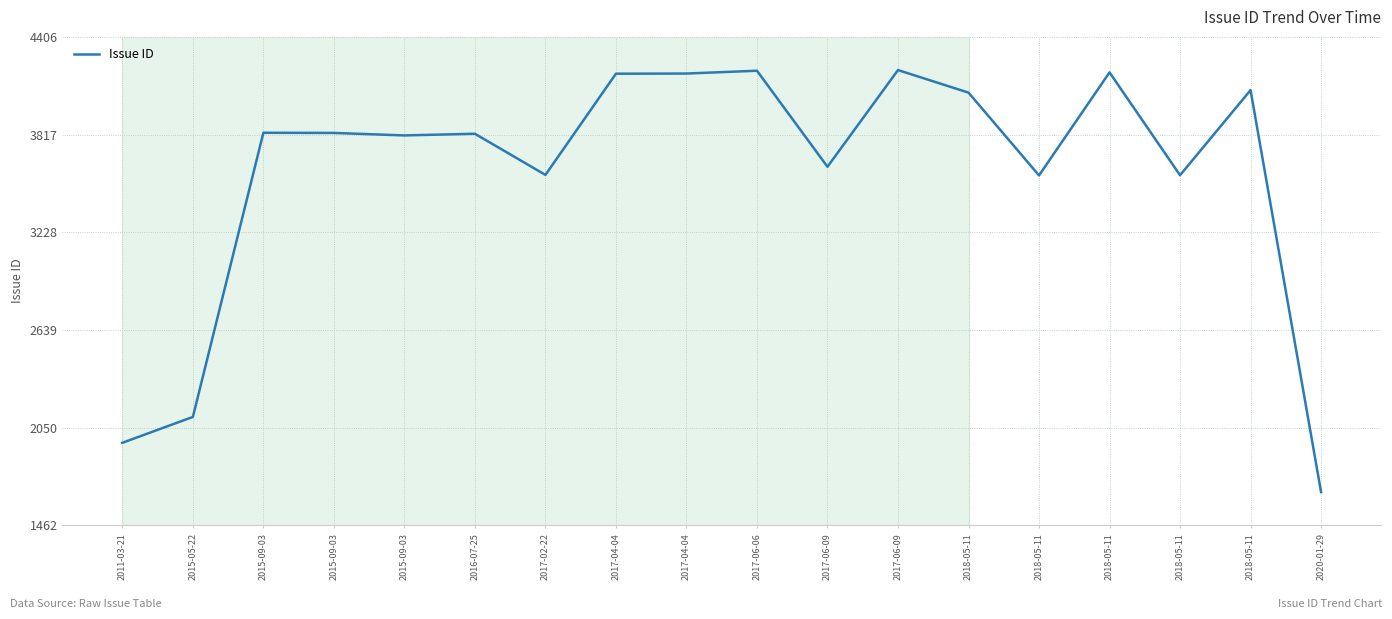

List the labels in order of value, largest first.

2017-06-09, 2017-06-06, 2018-05-11, 2017-04-04, 2017-04-04, 2018-05-11, 2018-05-11, 2015-09-03, 2015-09-03, 2016-07-25, 2015-09-03, 2017-06-09, 2017-02-22, 2018-05-11, 2018-05-11, 2015-05-22, 2011-03-21, 2020-01-29